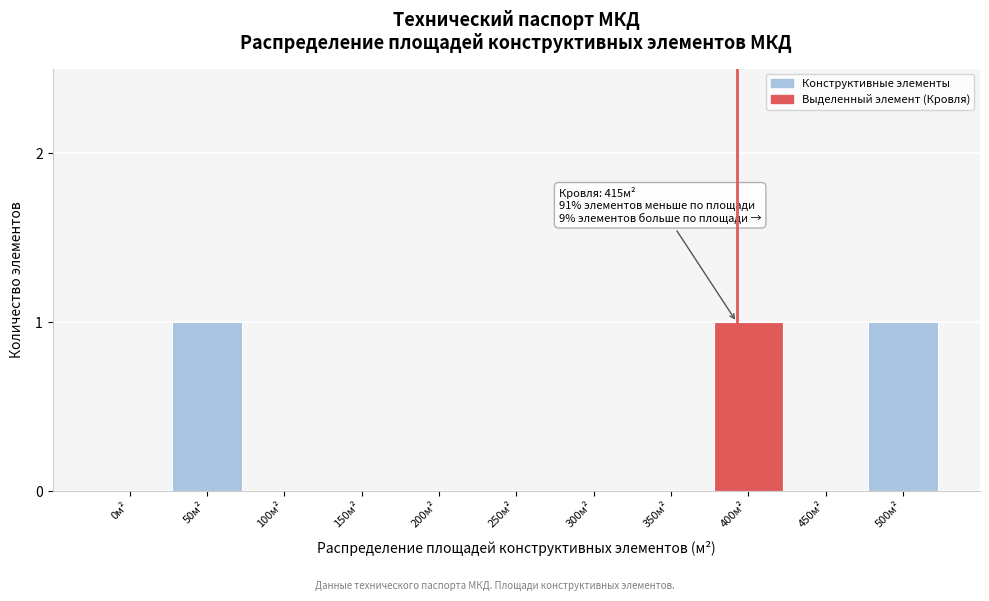

Reading right to left, transcribe all the data shown in this chart.

500м²=1	450м²=0	400м²=1	350м²=0	300м²=0	250м²=0	200м²=0	150м²=0	100м²=0	50м²=1	0м²=0